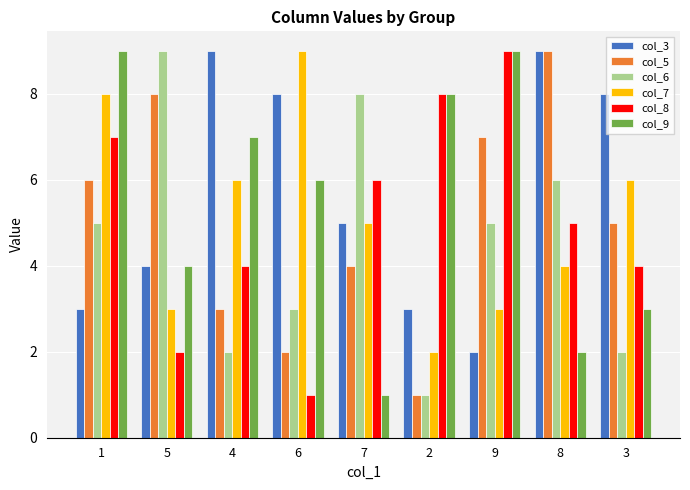

Are the bars grouped side by side (vs. stacked)?

Yes